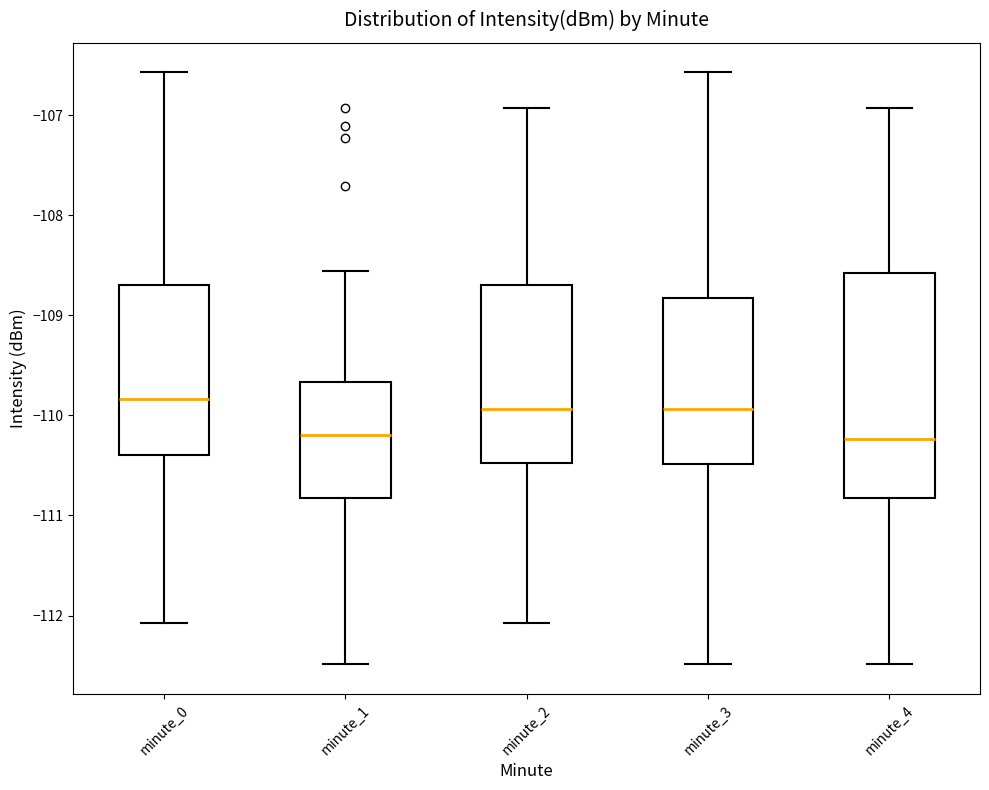

Reading left to right, read every box against the y-axis: the position of its median line, the range the box covers, and the ends of its whiskers. The values are not printed on the chart, so give them approximately, as read against the axis.

minute_0: median -109.8, box -110.4 to -108.7, whiskers -112.1 to -106.6
minute_1: median -110.2, box -110.8 to -109.7, whiskers -112.5 to -108.6
minute_2: median -109.9, box -110.5 to -108.7, whiskers -112.1 to -106.9
minute_3: median -109.9, box -110.5 to -108.8, whiskers -112.5 to -106.6
minute_4: median -110.2, box -110.8 to -108.6, whiskers -112.5 to -106.9